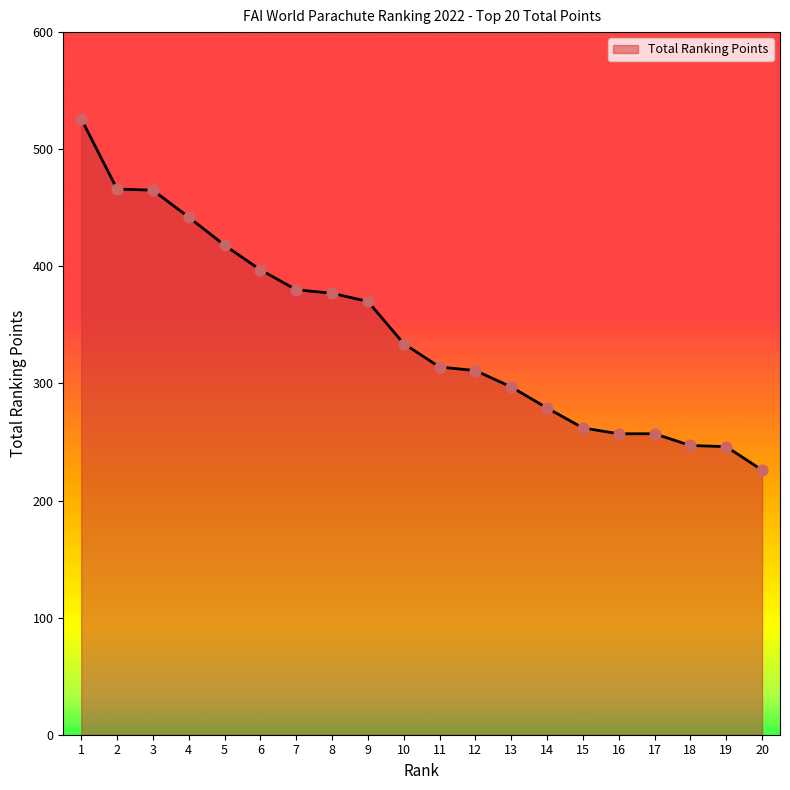

What is the ratio of the value at 5 to the value at 4?

0.9